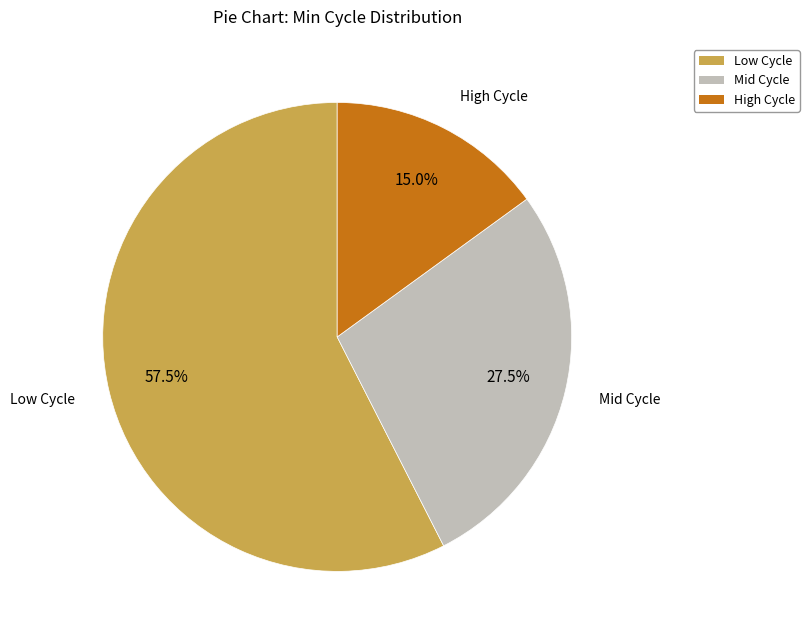

Is there any slice that represents more than half of the pie?

Yes